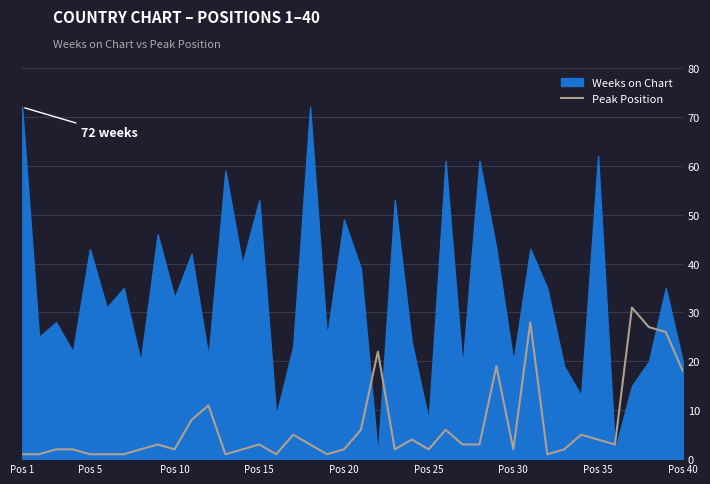

What is the difference between the maximum and minimum values in the Peak Position series?

30